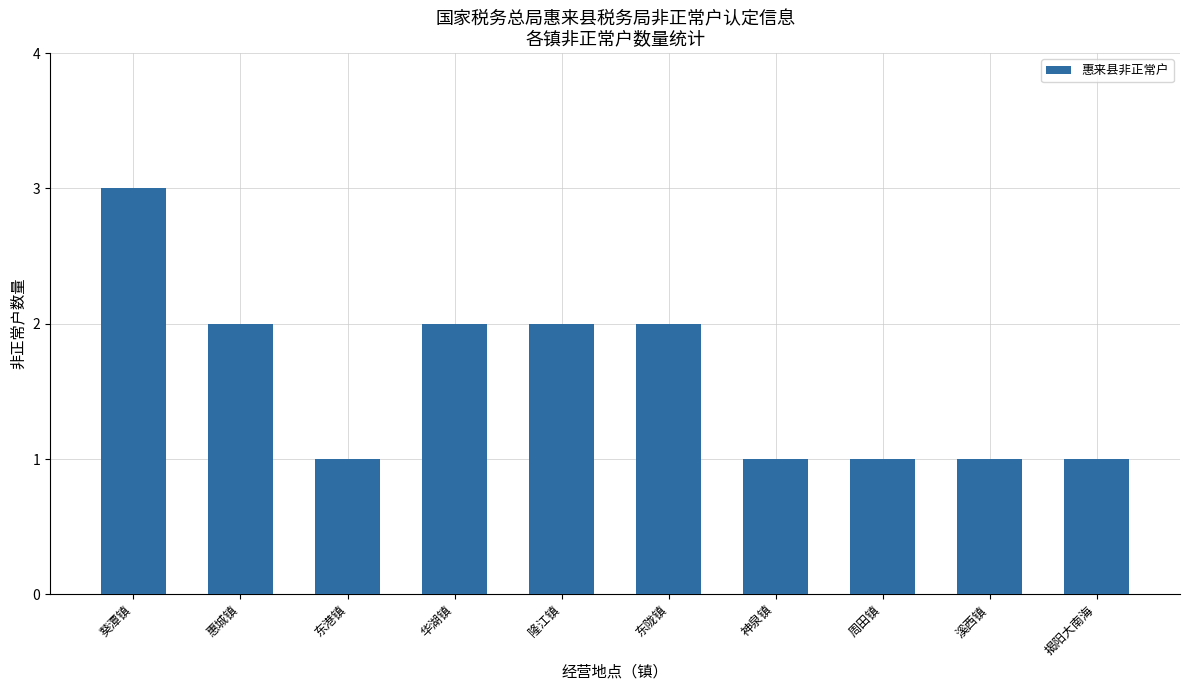

How many values are between 1 and 2?

9